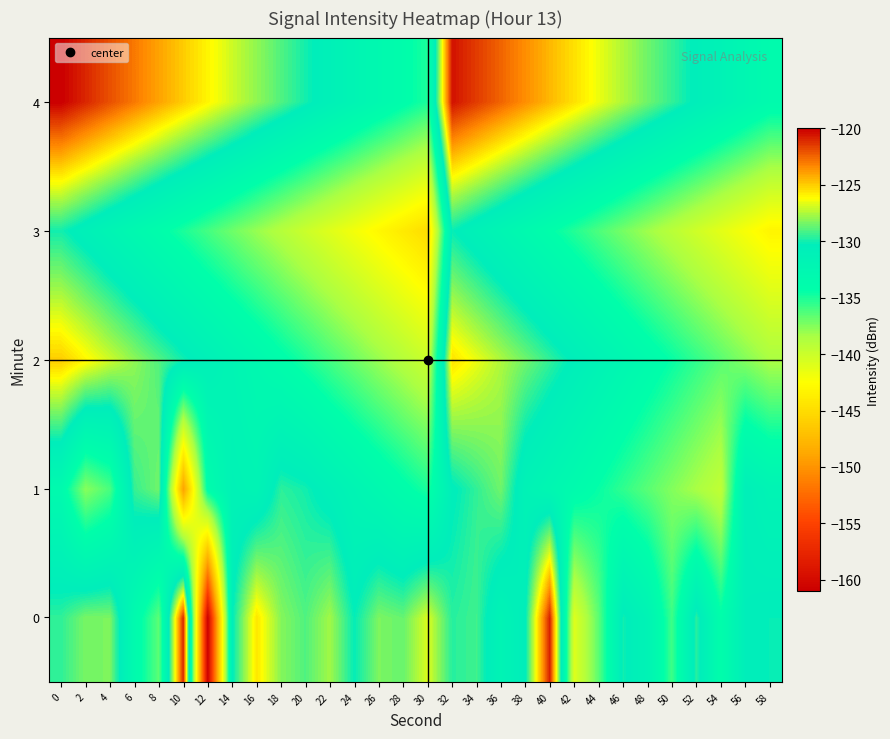

What is the total value across all series at 18?

-659.8